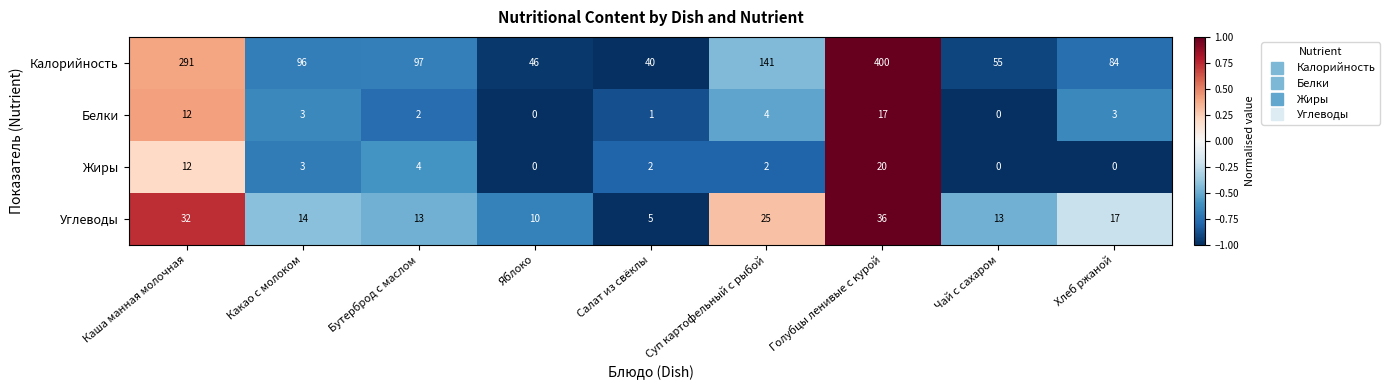

Is it true that Углеводы equals 4 at Яблоко?

False